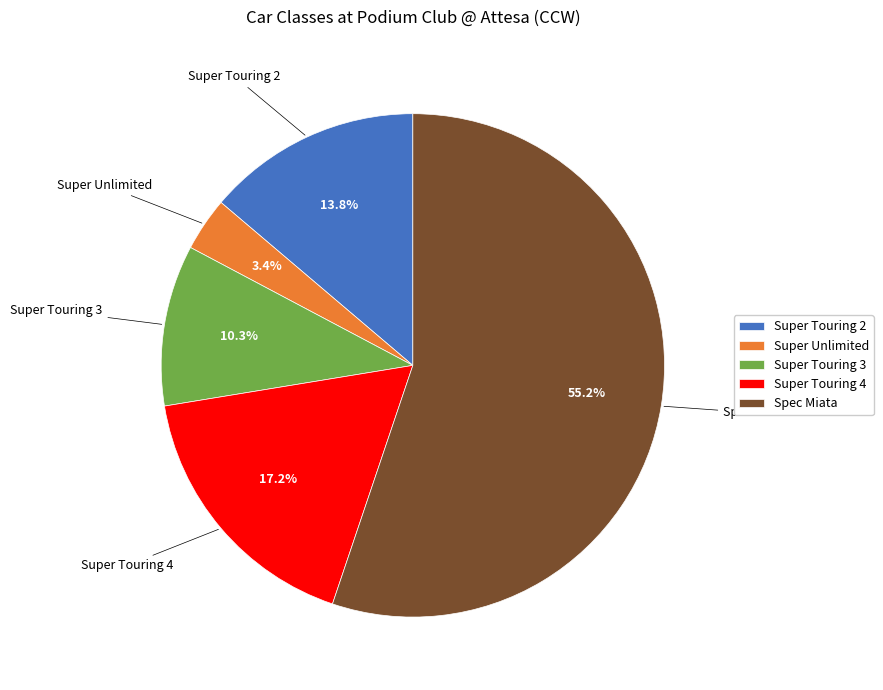

Which category has the smallest portion of the pie?

Super Unlimited